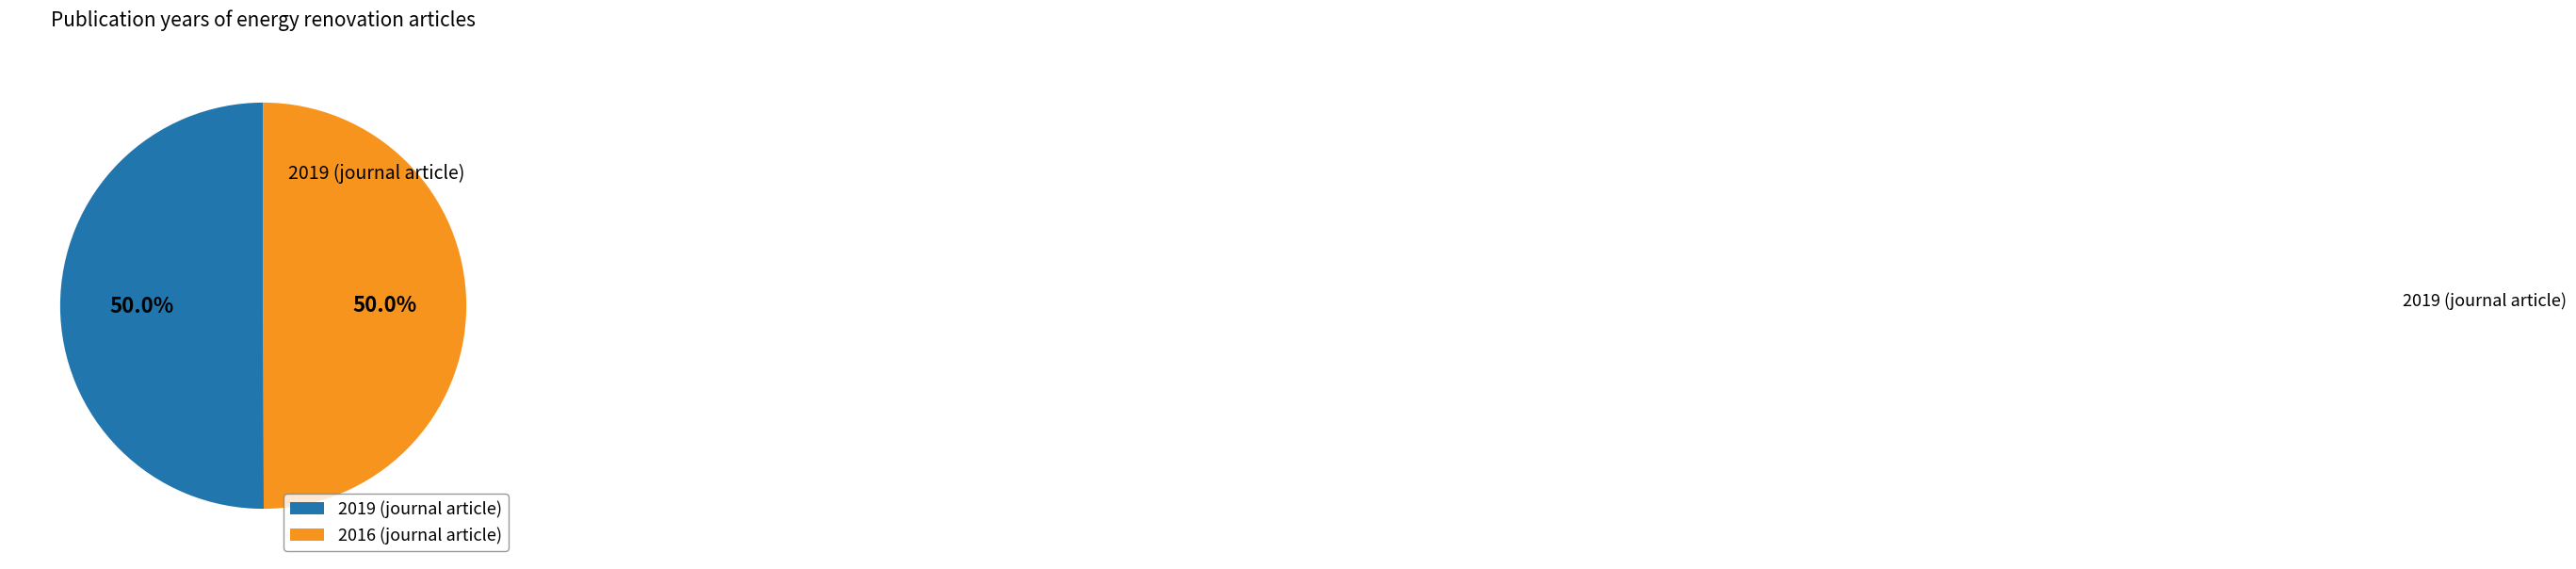

Is the sum of 2019 (journal article) and 2016 (journal article) greater than half?

Yes